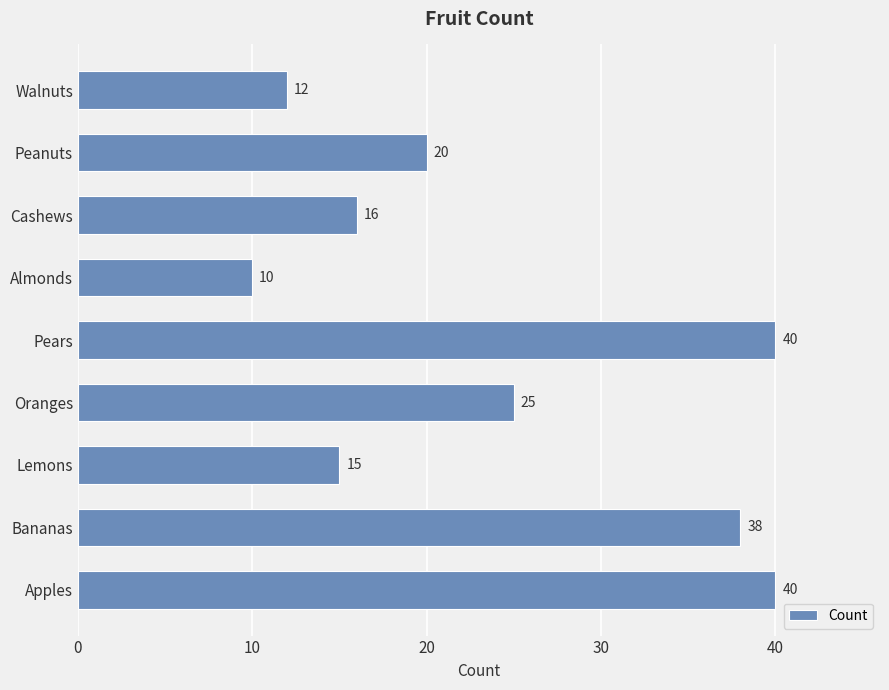

Is it true that the value at Walnuts is 16?

False